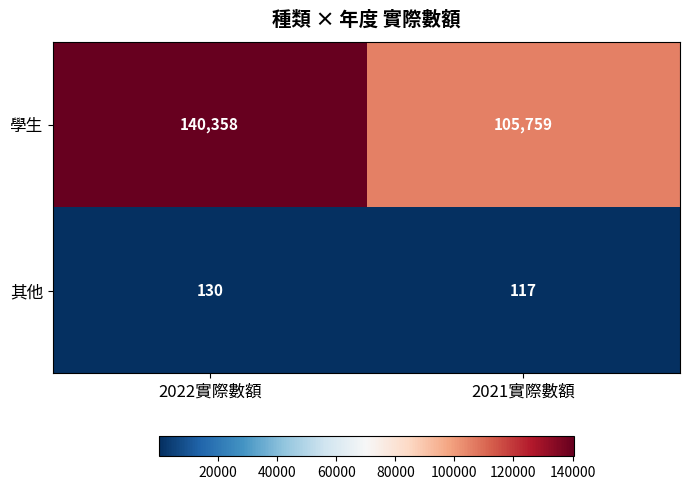

At which category does the chart reach its minimum across all series?

2021實際數額